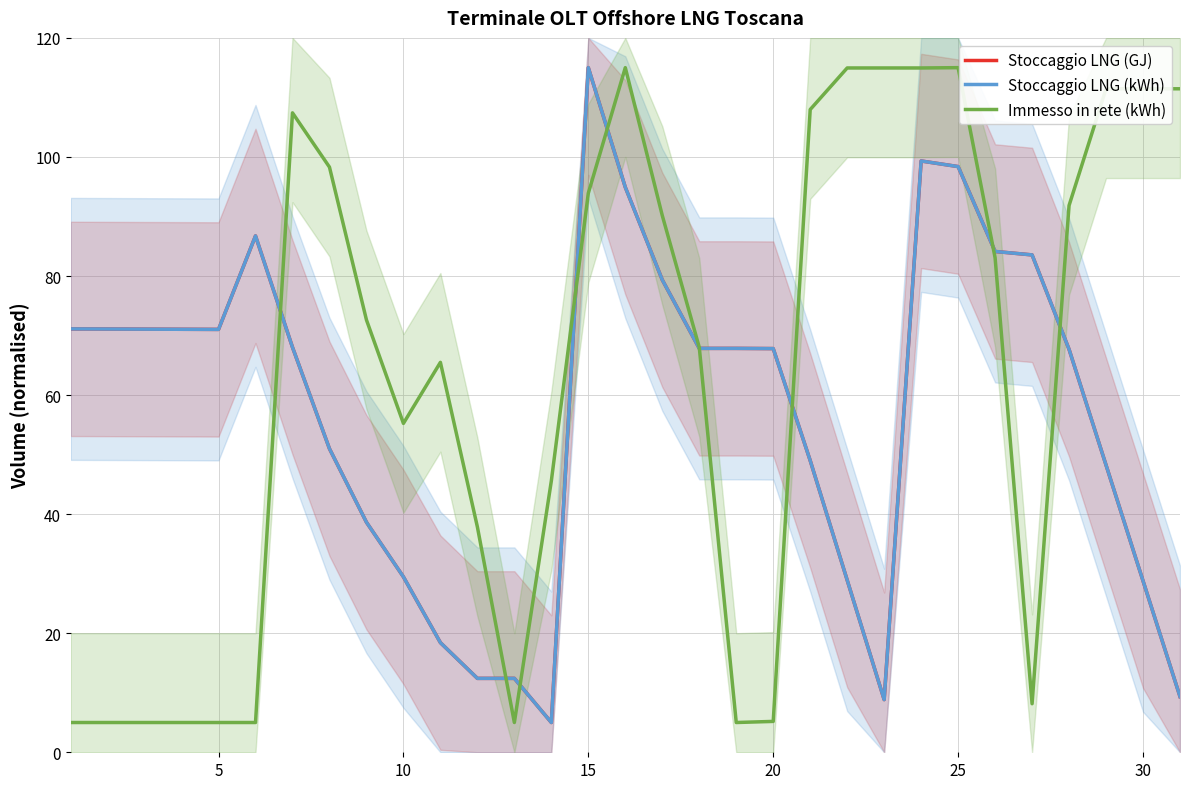

Does the chart have visible grid lines?

Yes